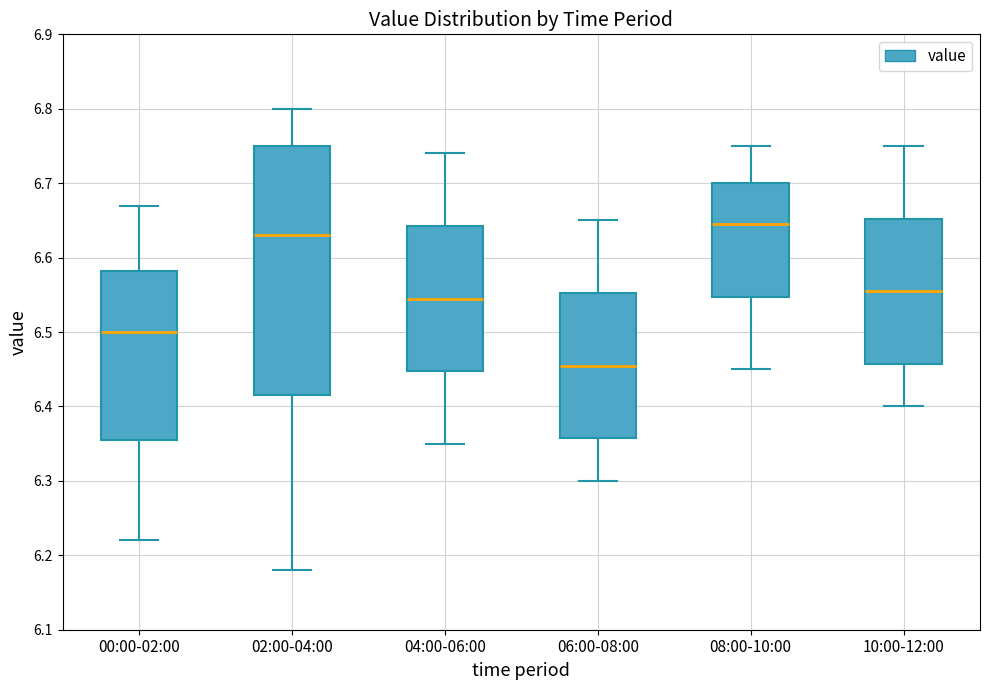

Reading left to right, read every box against the y-axis: the position of its median line, the range the box covers, and the ends of its whiskers. The values are not printed on the chart, so give them approximately, as read against the axis.

00:00-02:00: median 6.50, box 6.36 to 6.58, whiskers 6.22 to 6.67
02:00-04:00: median 6.63, box 6.42 to 6.75, whiskers 6.18 to 6.80
04:00-06:00: median 6.55, box 6.45 to 6.64, whiskers 6.35 to 6.74
06:00-08:00: median 6.46, box 6.36 to 6.55, whiskers 6.30 to 6.65
08:00-10:00: median 6.65, box 6.55 to 6.70, whiskers 6.45 to 6.75
10:00-12:00: median 6.56, box 6.46 to 6.65, whiskers 6.40 to 6.75